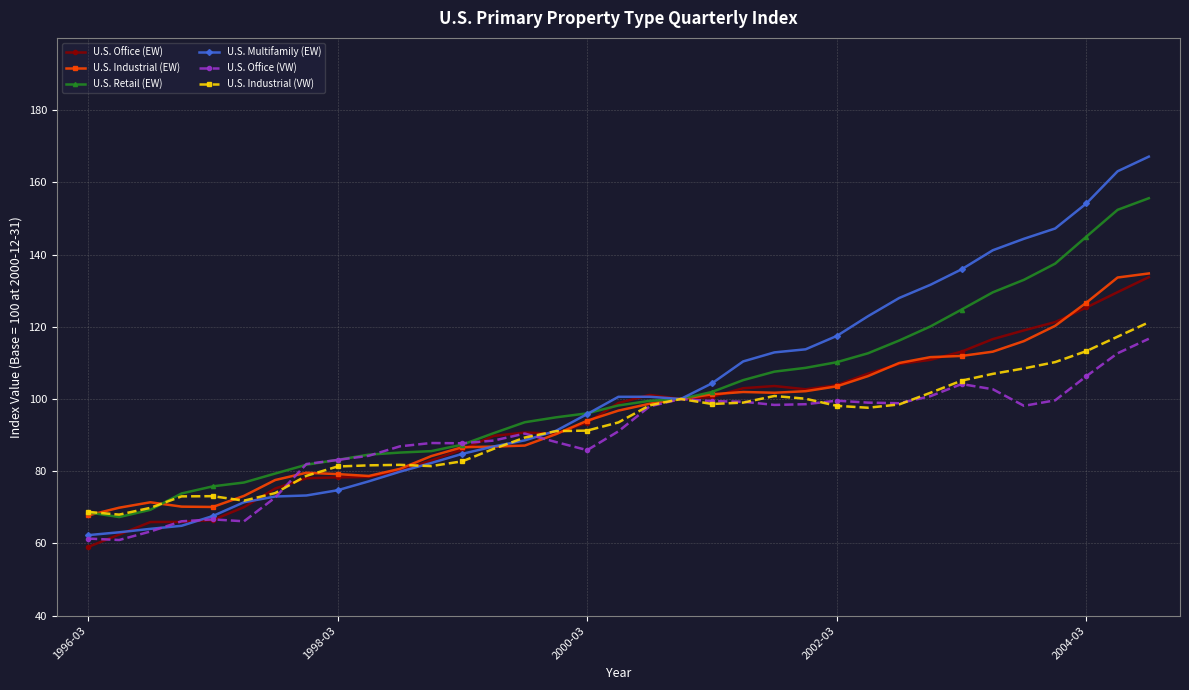

What is the value of the U.S. Industrial (VW) point at the 26th from the left?

97.6